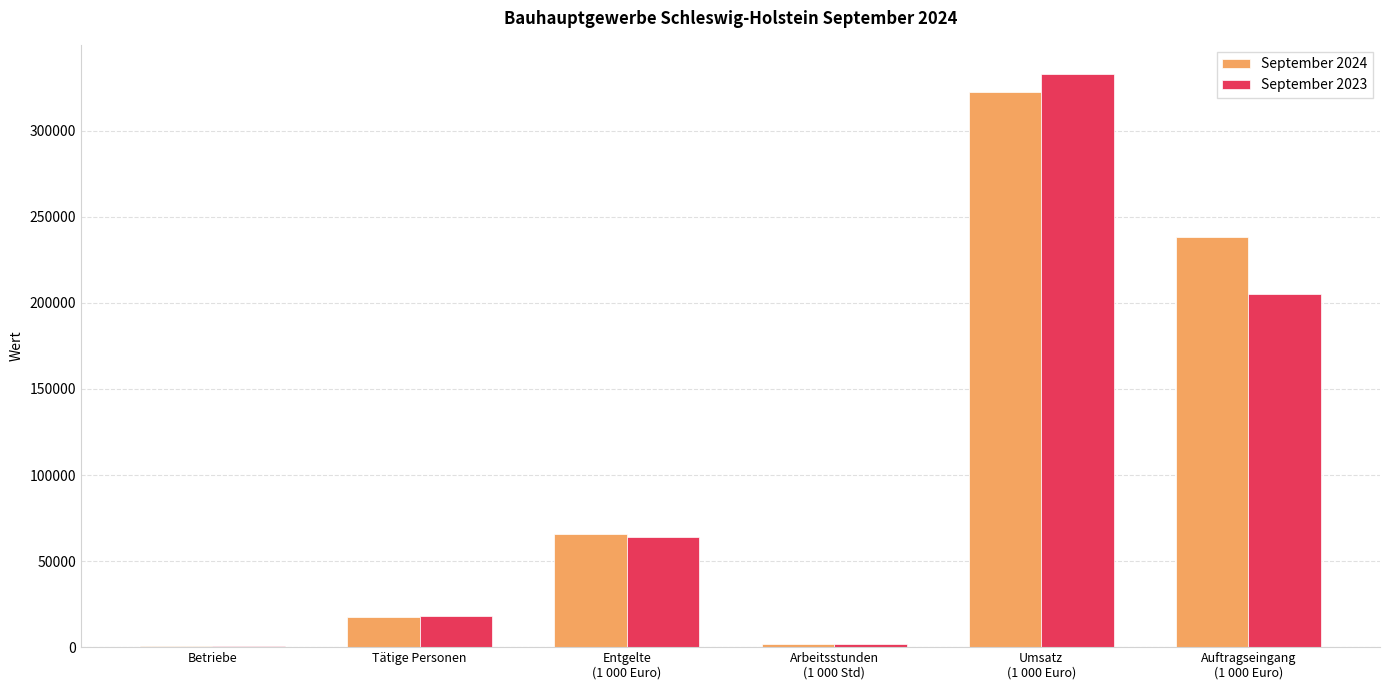

What is the sum of all September 2023 values?

622782.6